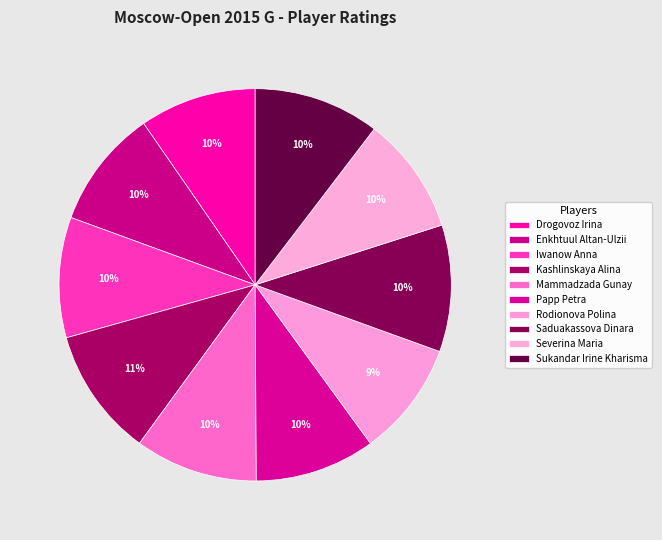

Does Mammadzada Gunay account for over 50% of the chart?

No